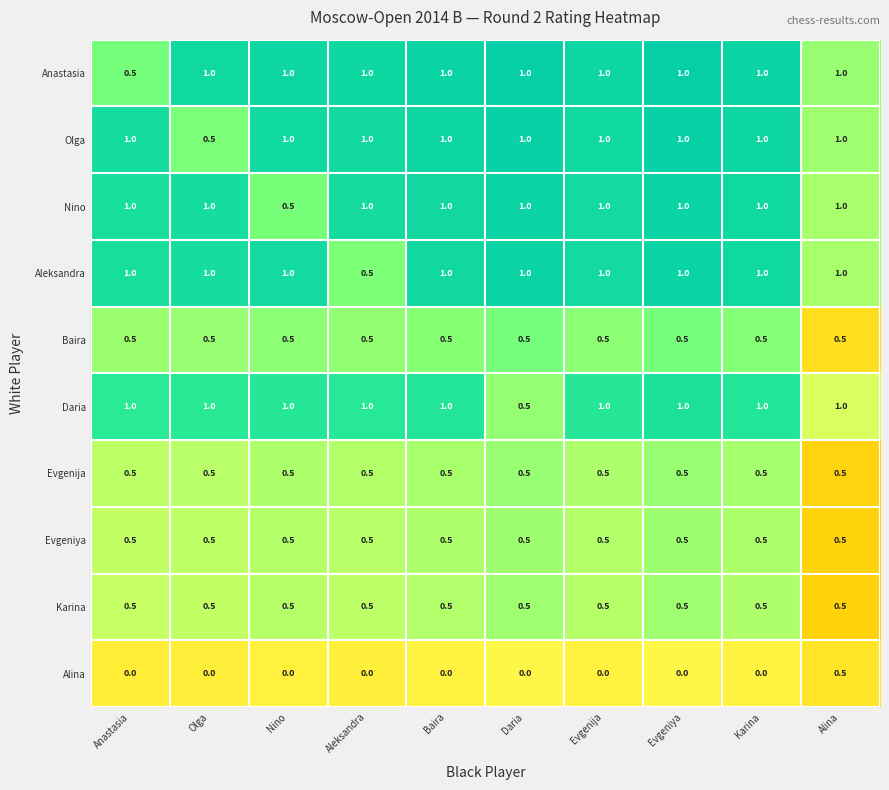

Is it true that Aleksandra equals 1.0 at Karina?

True